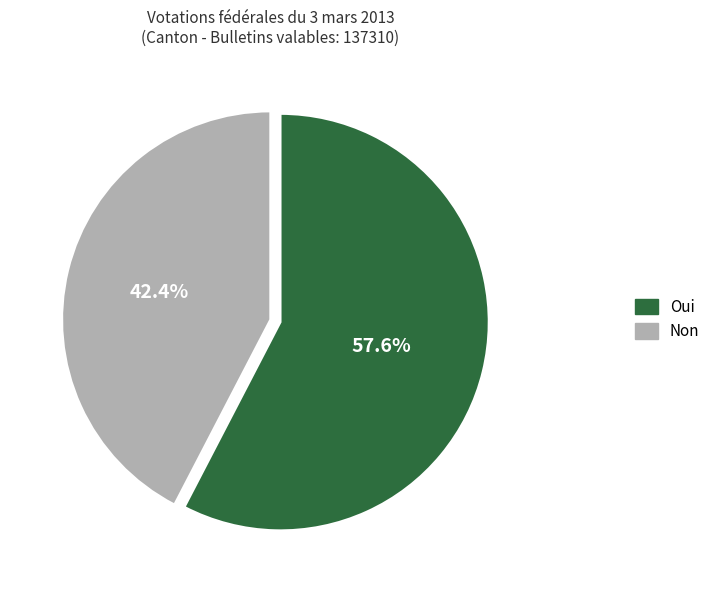

True or false: Oui accounts for 71% of the total.

False